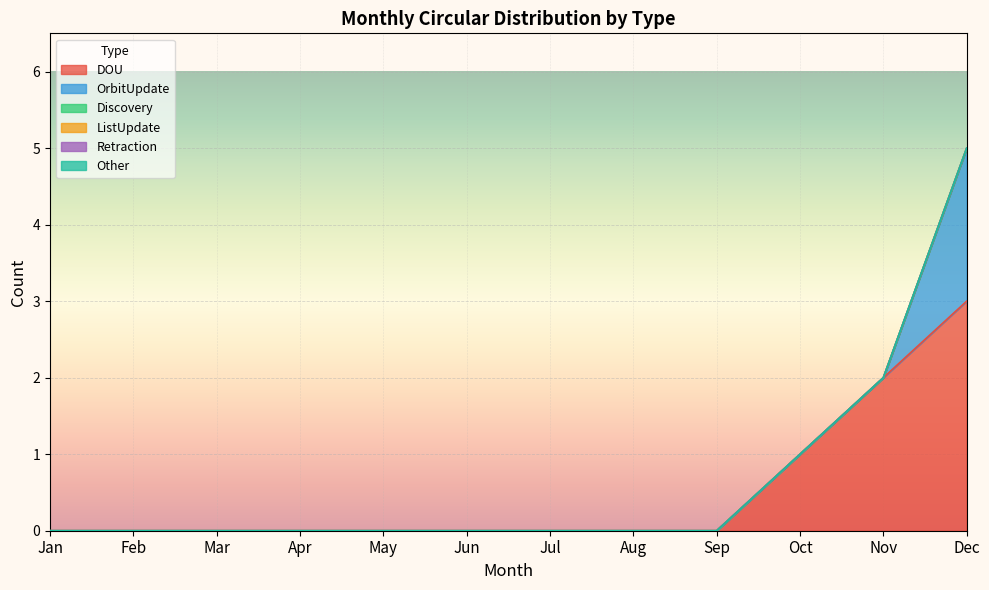

At which label is OrbitUpdate closest to 1?

Jan